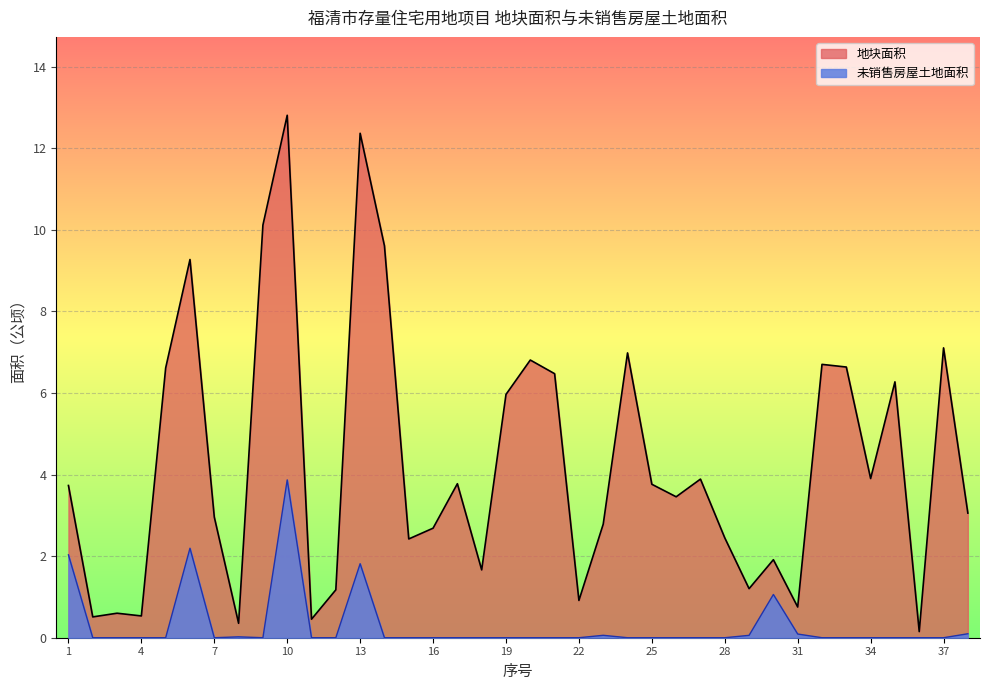

Rank the series by their maximum value, from highest to lowest.

地块面积, 未销售房屋土地面积